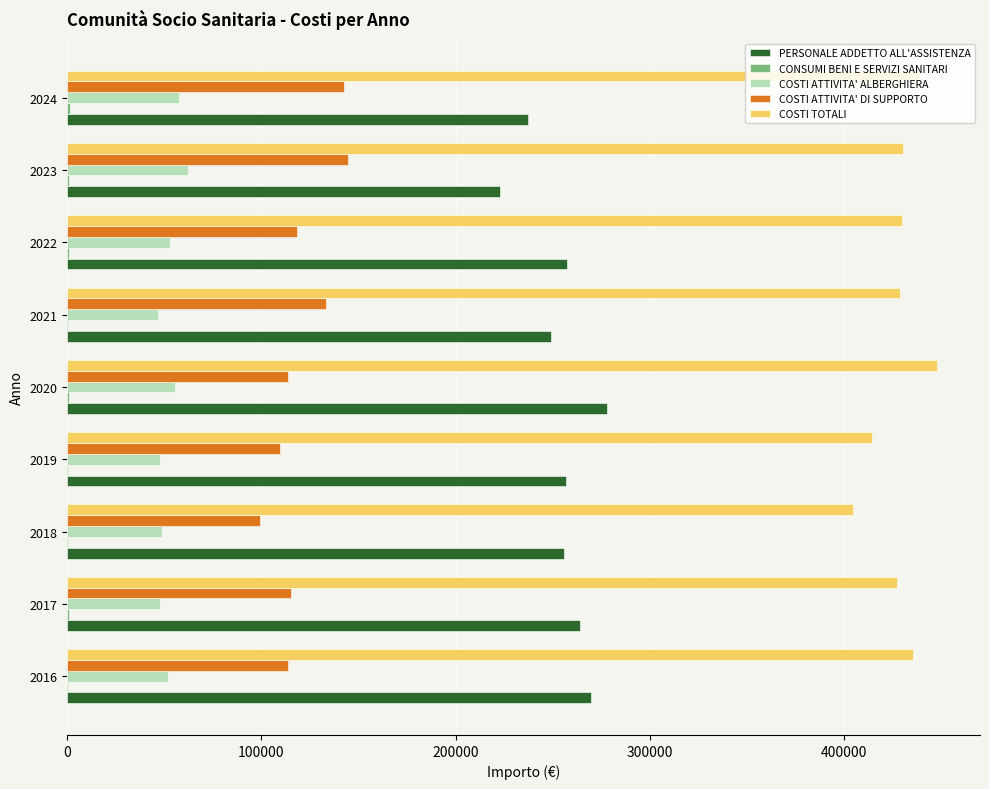

Which series has the largest total across all categories?

COSTI TOTALI